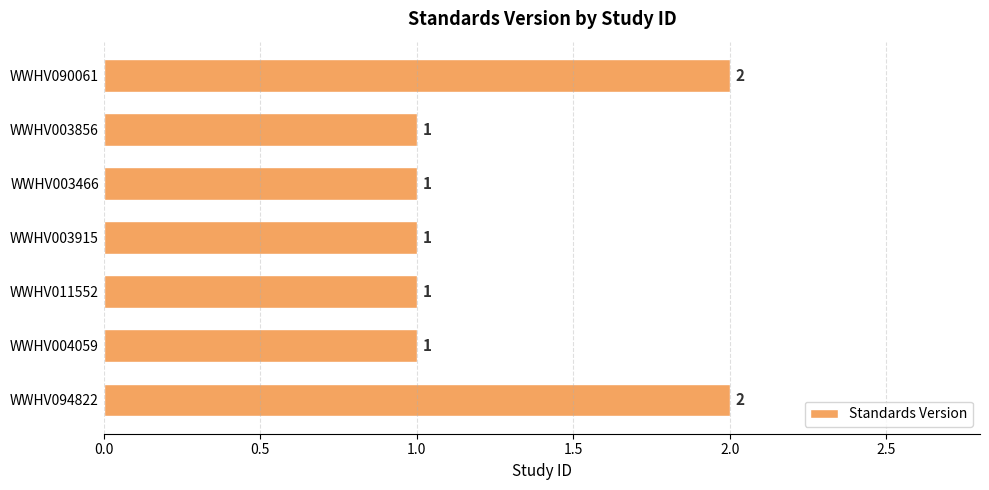

Reading top to bottom, transcribe all the data shown in this chart.

2	1	1	1	1	1	2